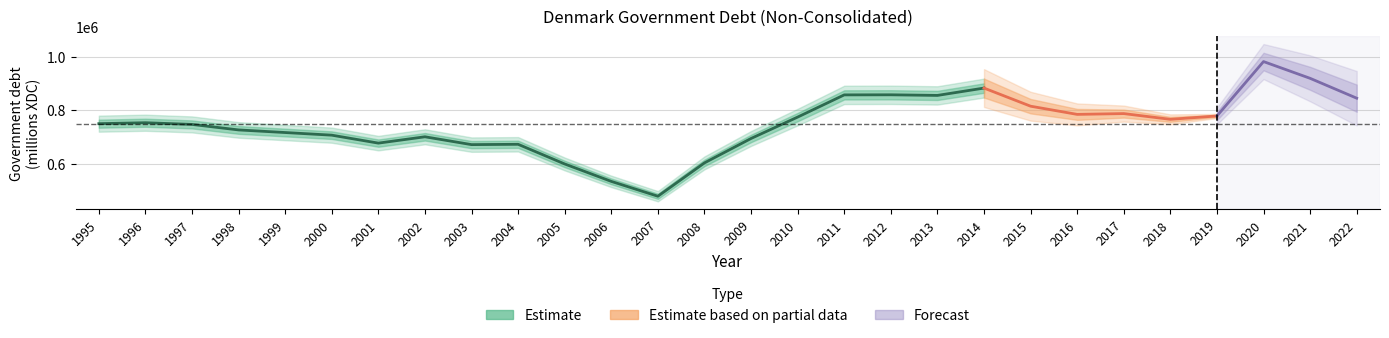

What is the value of the 3rd point from the left?

747162